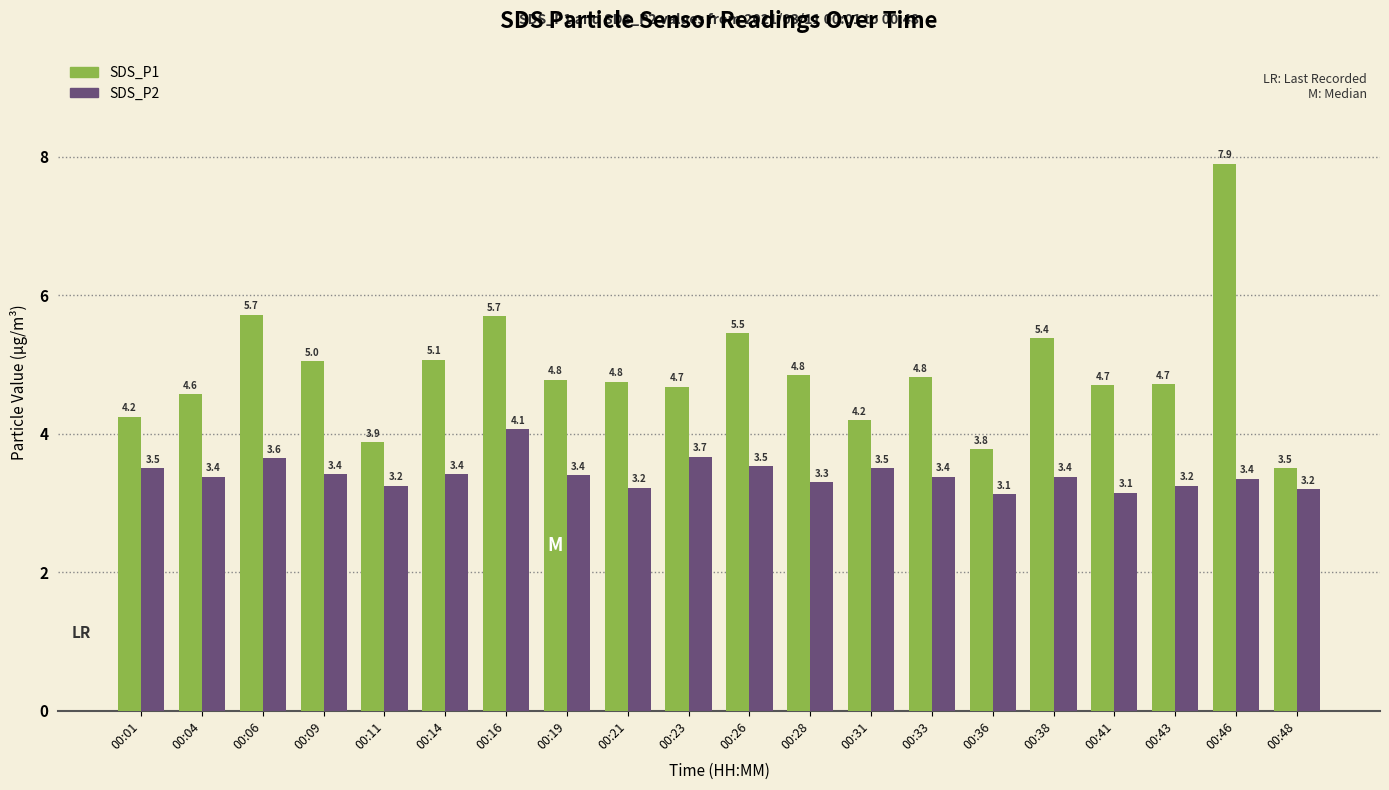

What are all the series names shown in the legend?

SDS_P1, SDS_P2